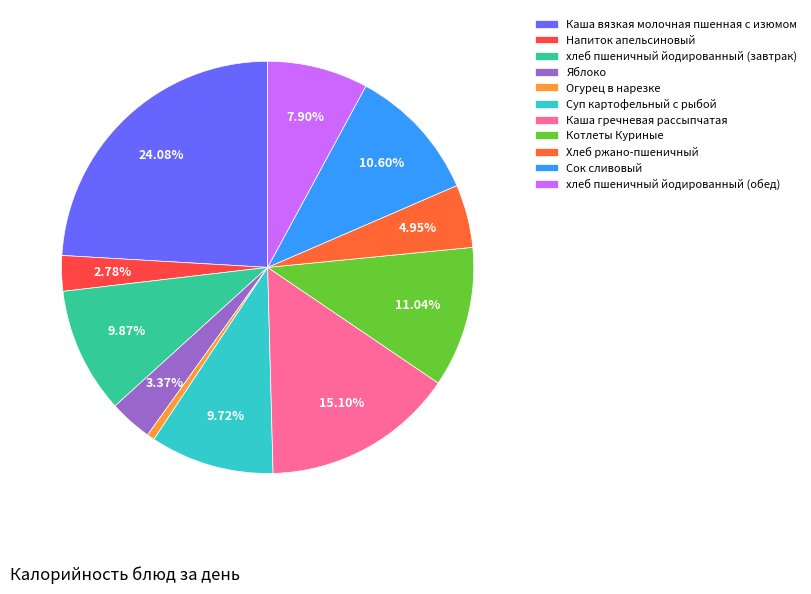

Which slice is the smallest?

Огурец в нарезке